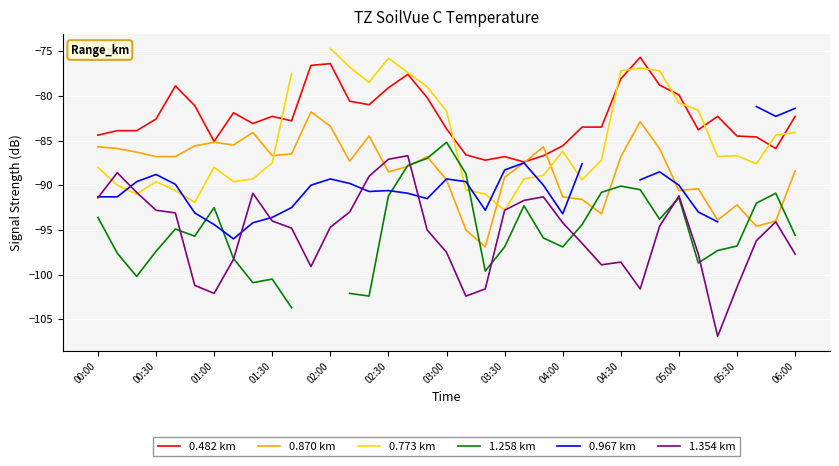

The 1.354 km series shows -25.9 at 06:00. True or false?

False